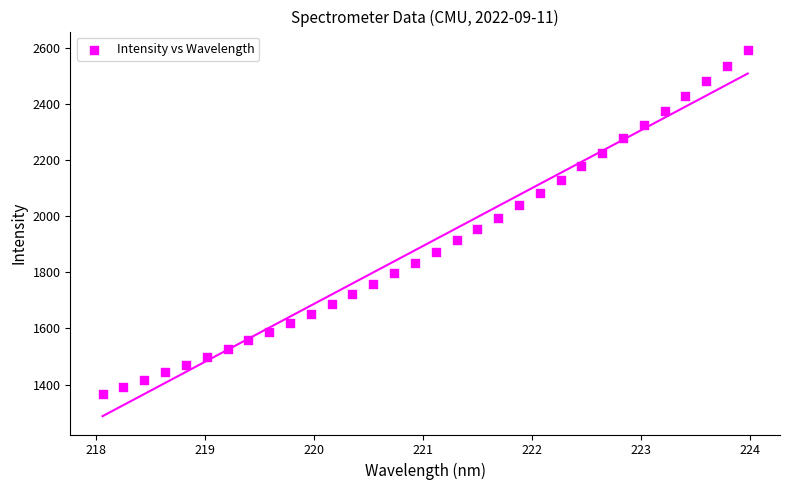

How many points are shown in the scatter plot?

32